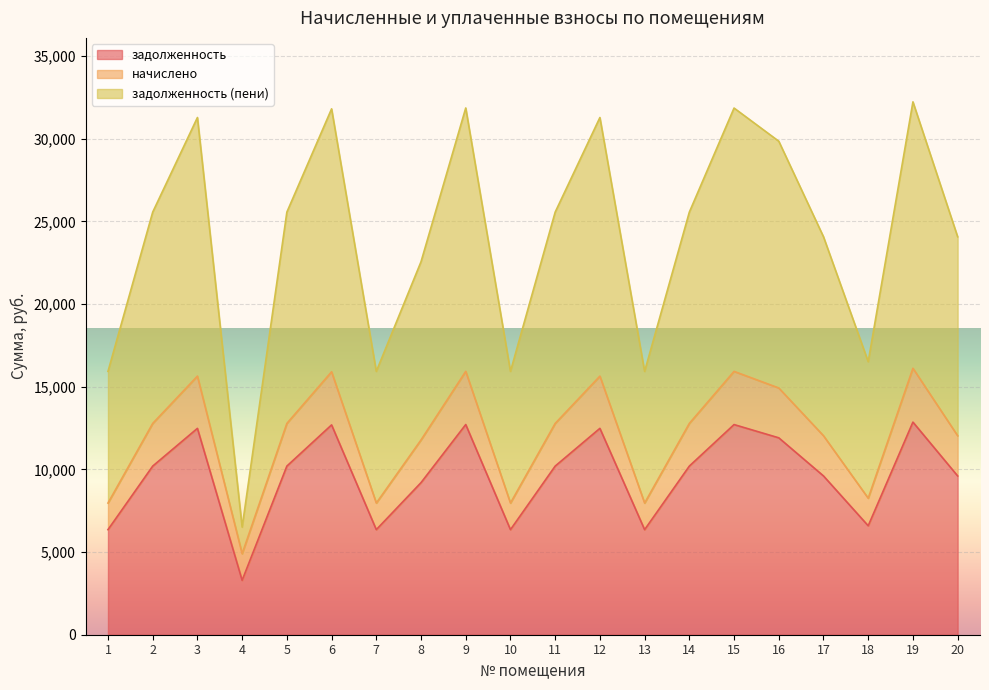

Where is the first local minimum for задолженность?

4